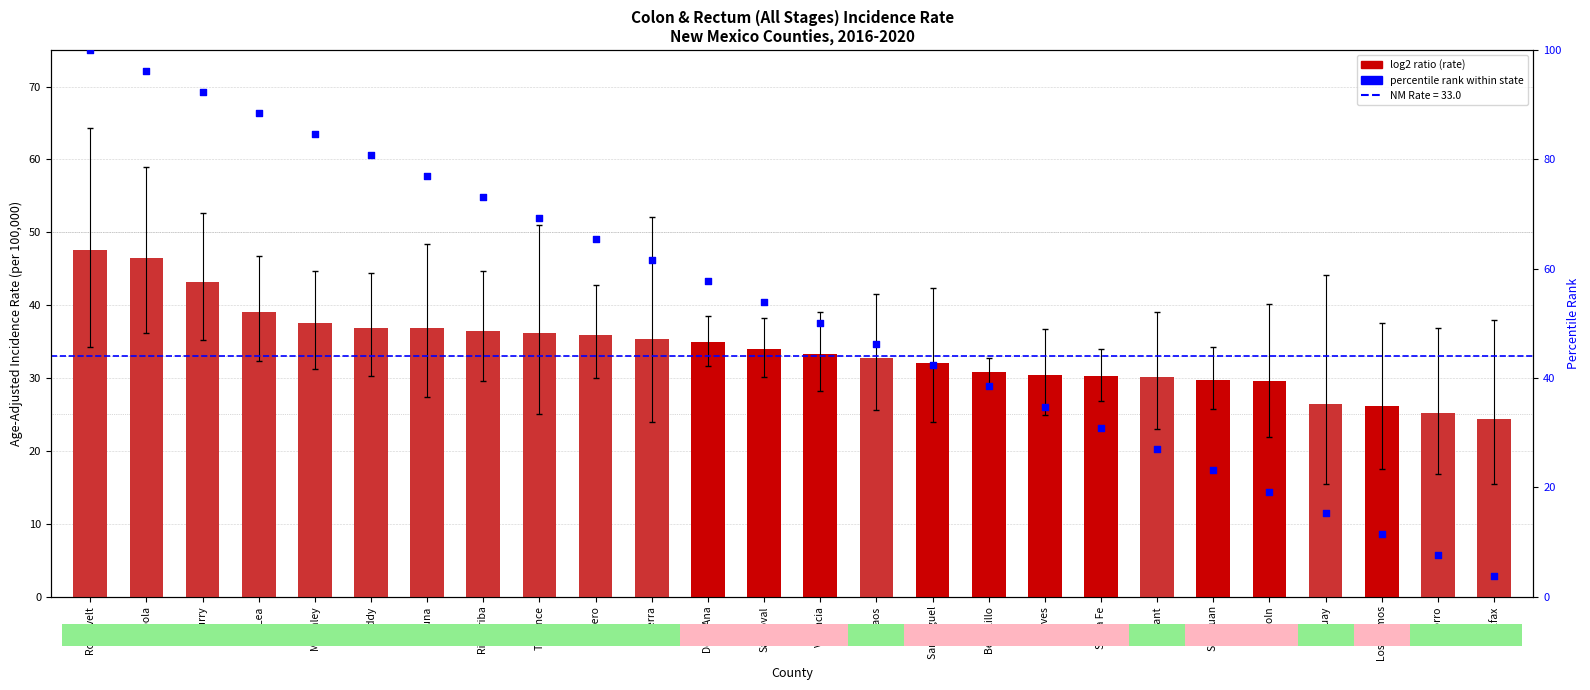

What is the change in value from San Miguel to Socorro?

-6.9